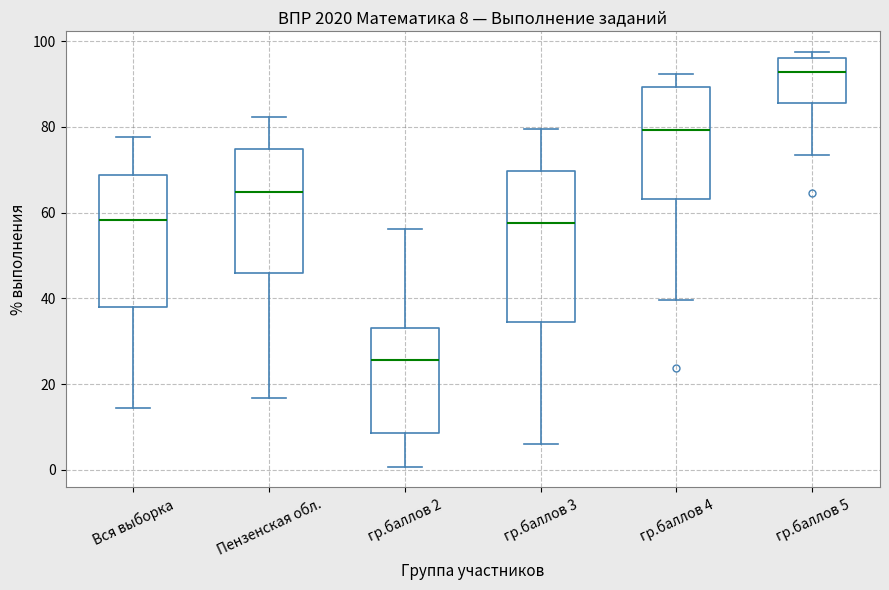

Which box's median line is the lowest?

гр.баллов 2